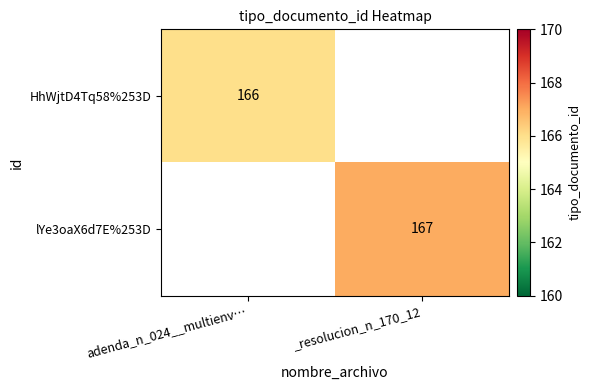

The value of HhWjtD4Tq58%253D at adenda_n_024__multienv… is 81. True or false?

False